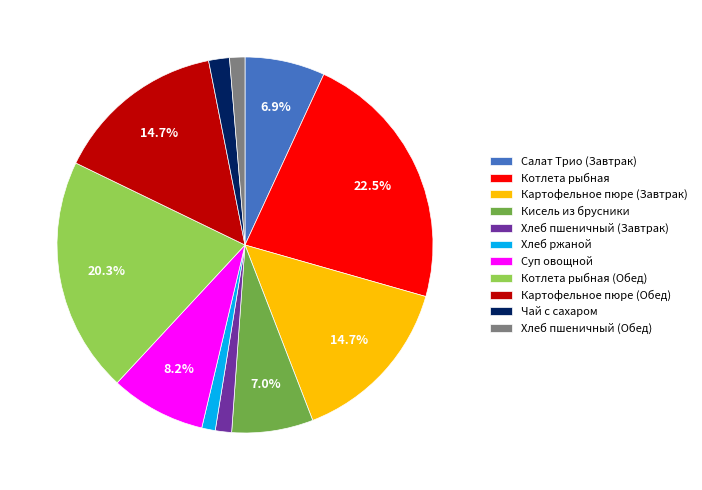

Is Суп овощной the majority of the pie?

No